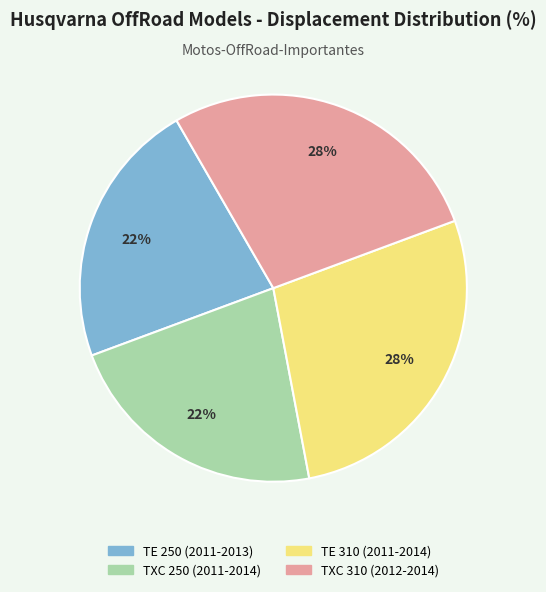

To the nearest percent, what portion does TXC 250 (2011-2014) represent?

22%